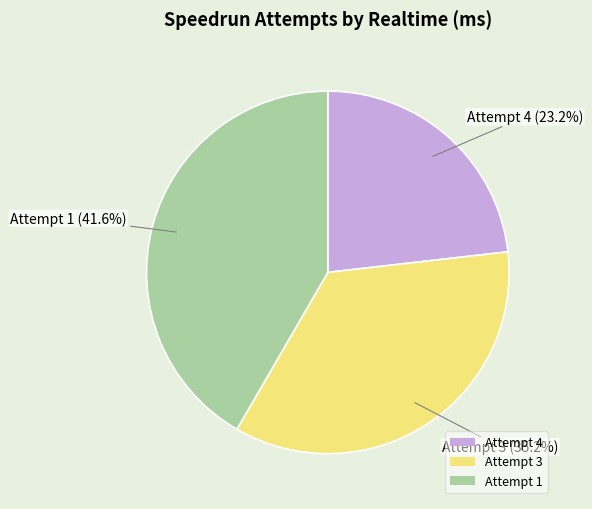

To the nearest percent, what is the difference between the largest and smallest slice percentages?

18%